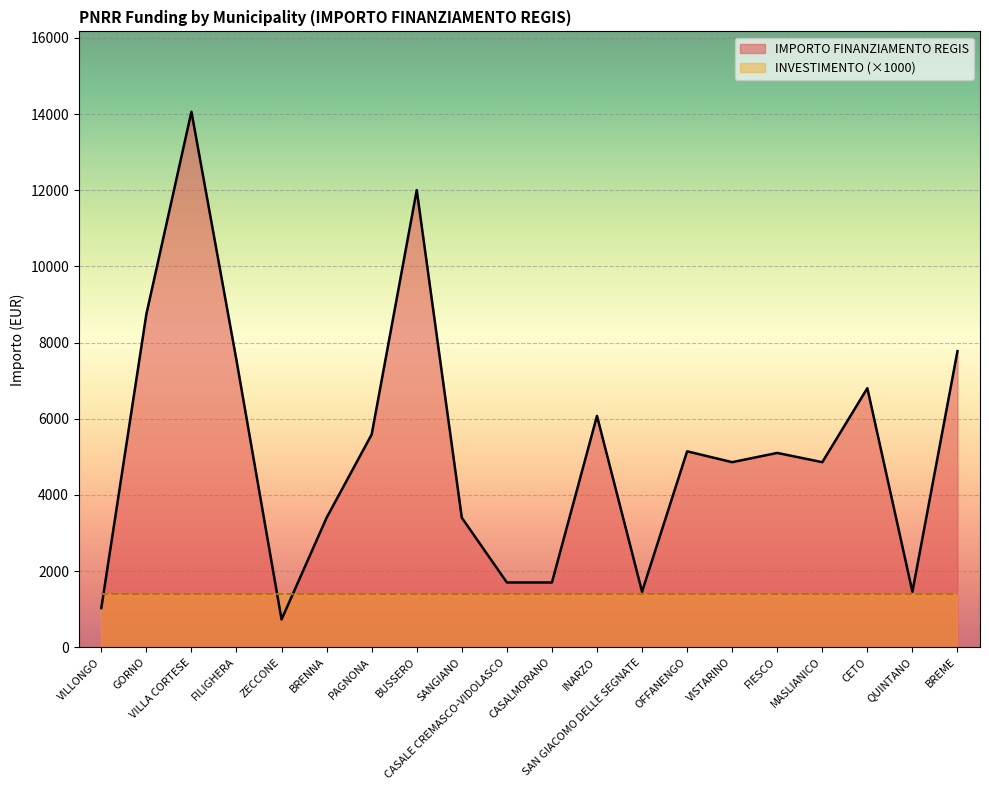

How many values are below 5103?

10